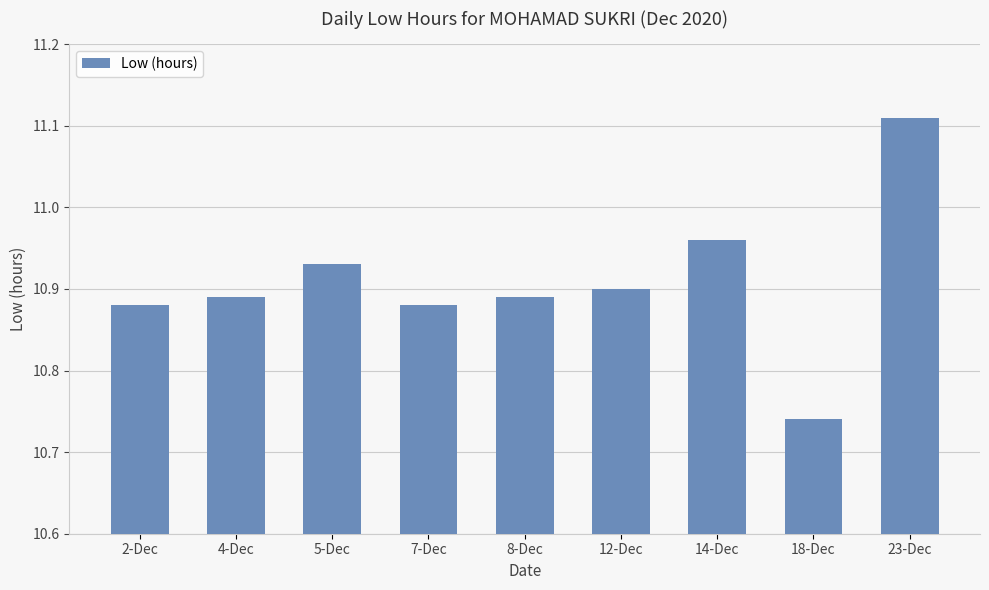

Which has a higher value, 4-Dec or 18-Dec?

4-Dec